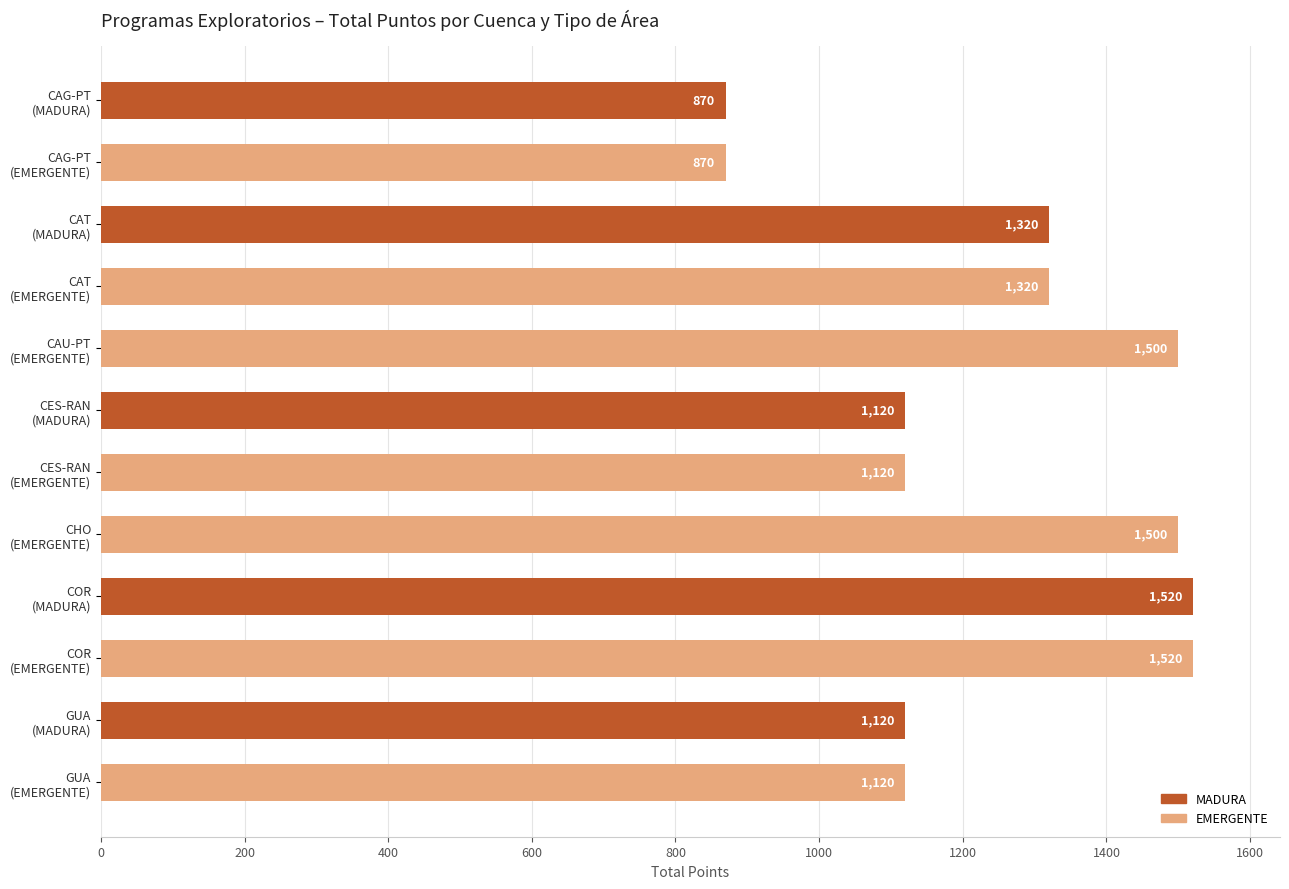

Does the chart contain any negative values?

No